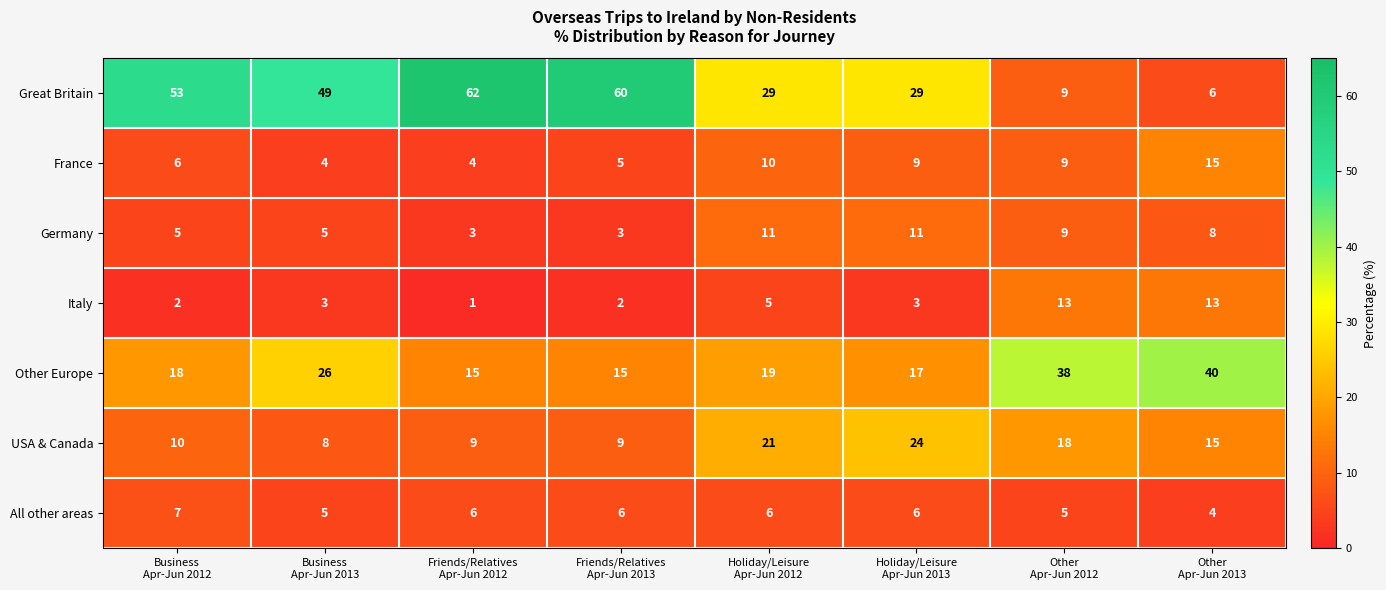

Count the number of categories in the chart.

8